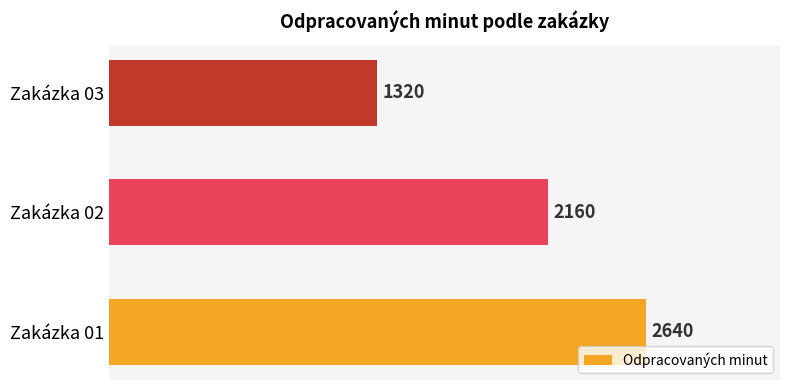

Reading bottom to top, extract all data points from this chart.

Zakázka 01=2640	Zakázka 02=2160	Zakázka 03=1320